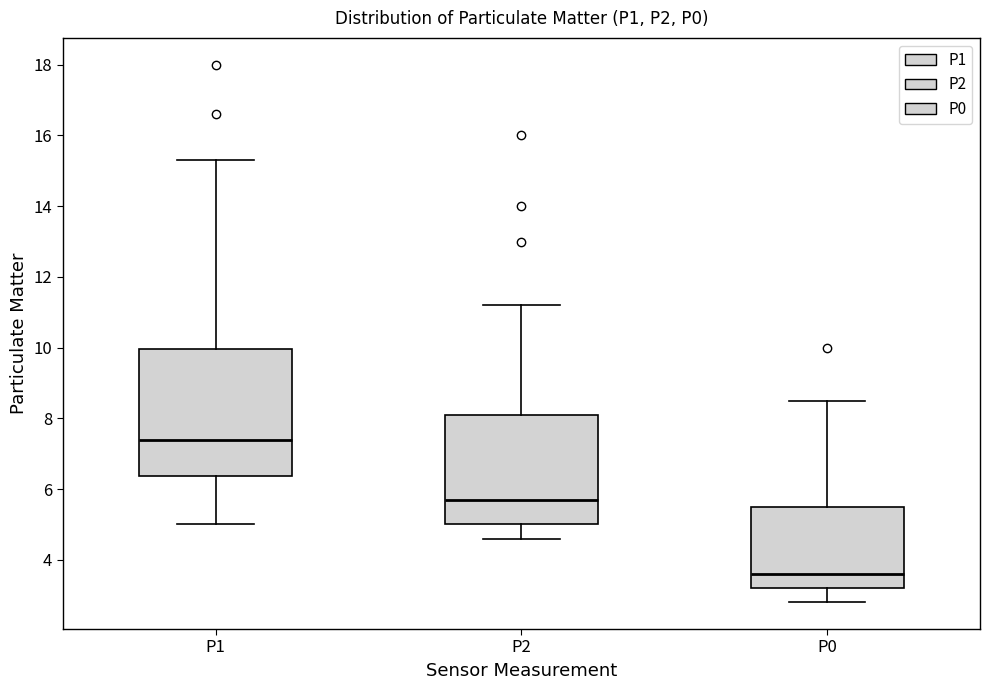

Where is the upper edge of the box for P0 on the y-axis? The values are not printed on the chart, so give them approximately, as read against the axis.

5.6